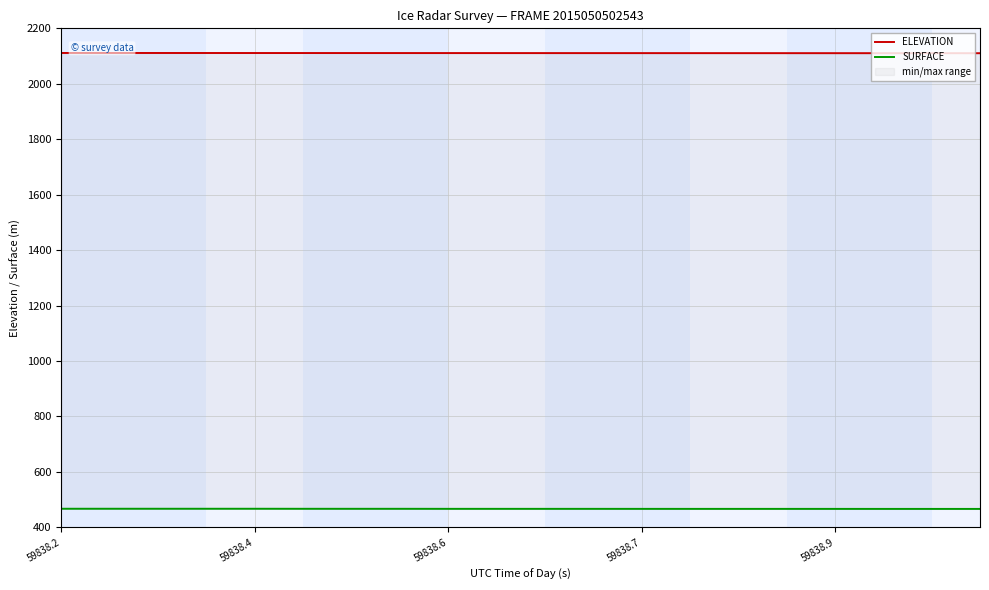

What is the value of the ELEVATION point at the 19th from the left?

2110.3